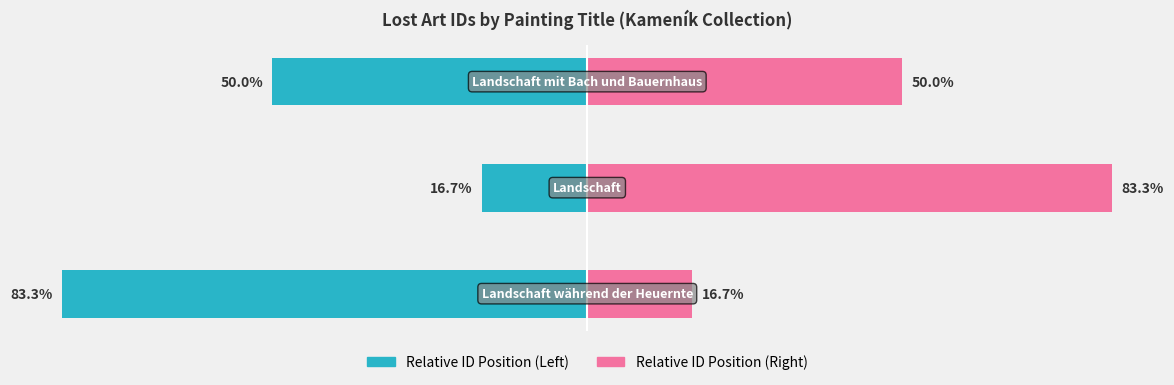

How many data points in Lost Art ID (Right) are less than 50?

1